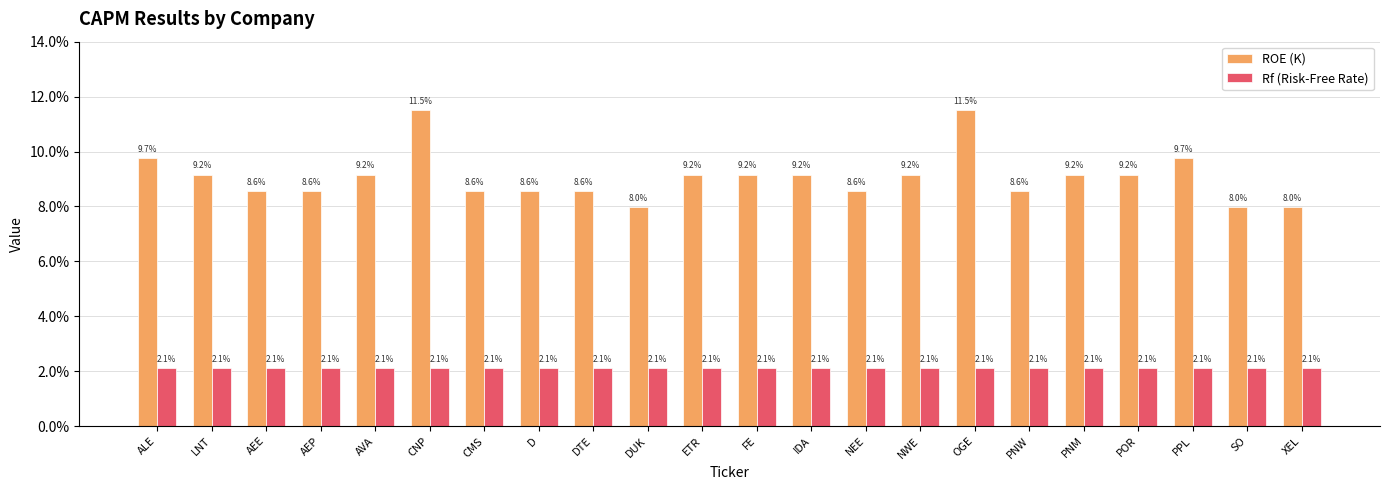

Is the value of ROE (K) at NEE greater than the value of Rf (Risk-Free Rate) at DTE?

Yes